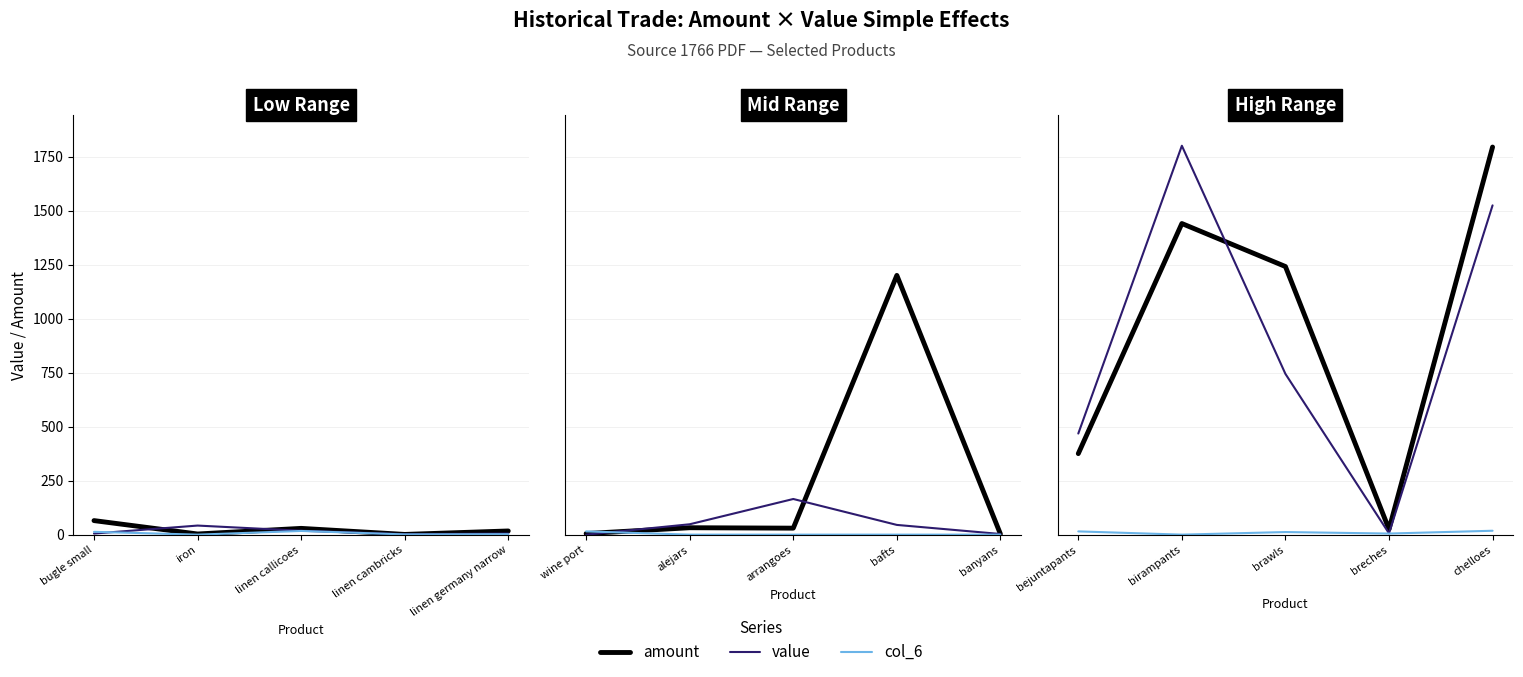

At how many categories does at least one series exceed 1047?

3